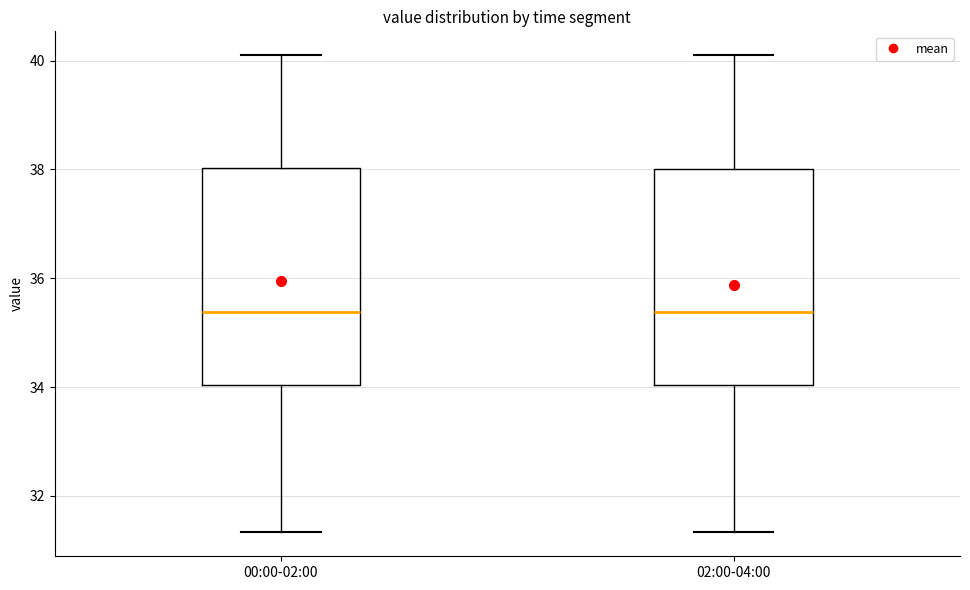

Reading left to right, read every box against the y-axis: the position of its median line, the range the box covers, and the ends of its whiskers. The values are not printed on the chart, so give them approximately, as read against the axis.

00:00-02:00: median 35.4, box 34.0 to 38.0, whiskers 31.4 to 40.2
02:00-04:00: median 35.4, box 34.0 to 38.0, whiskers 31.4 to 40.2